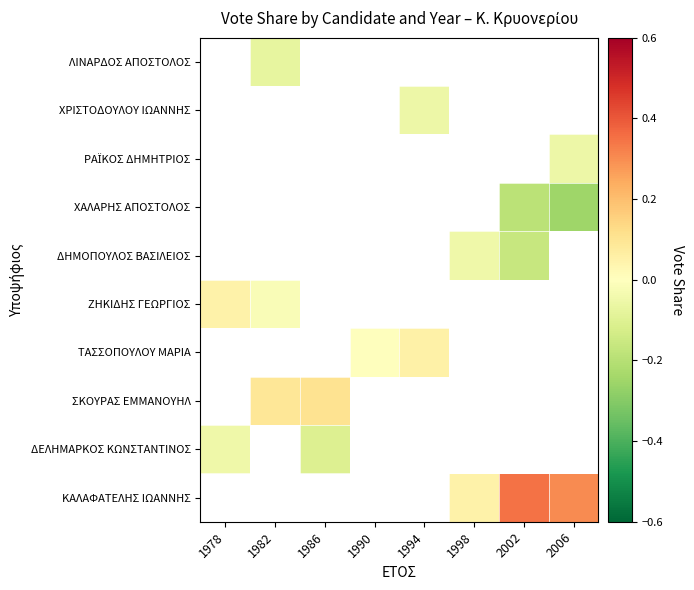

Is the value of ΧΡΙΣΤΟΔΟΥΛΟΥ ΙΩΑΝΝΗΣ at 1994 greater than the value of ΔΗΜΟΠΟΥΛΟΣ ΒΑΣΙΛΕΙΟΣ at 1986?

No